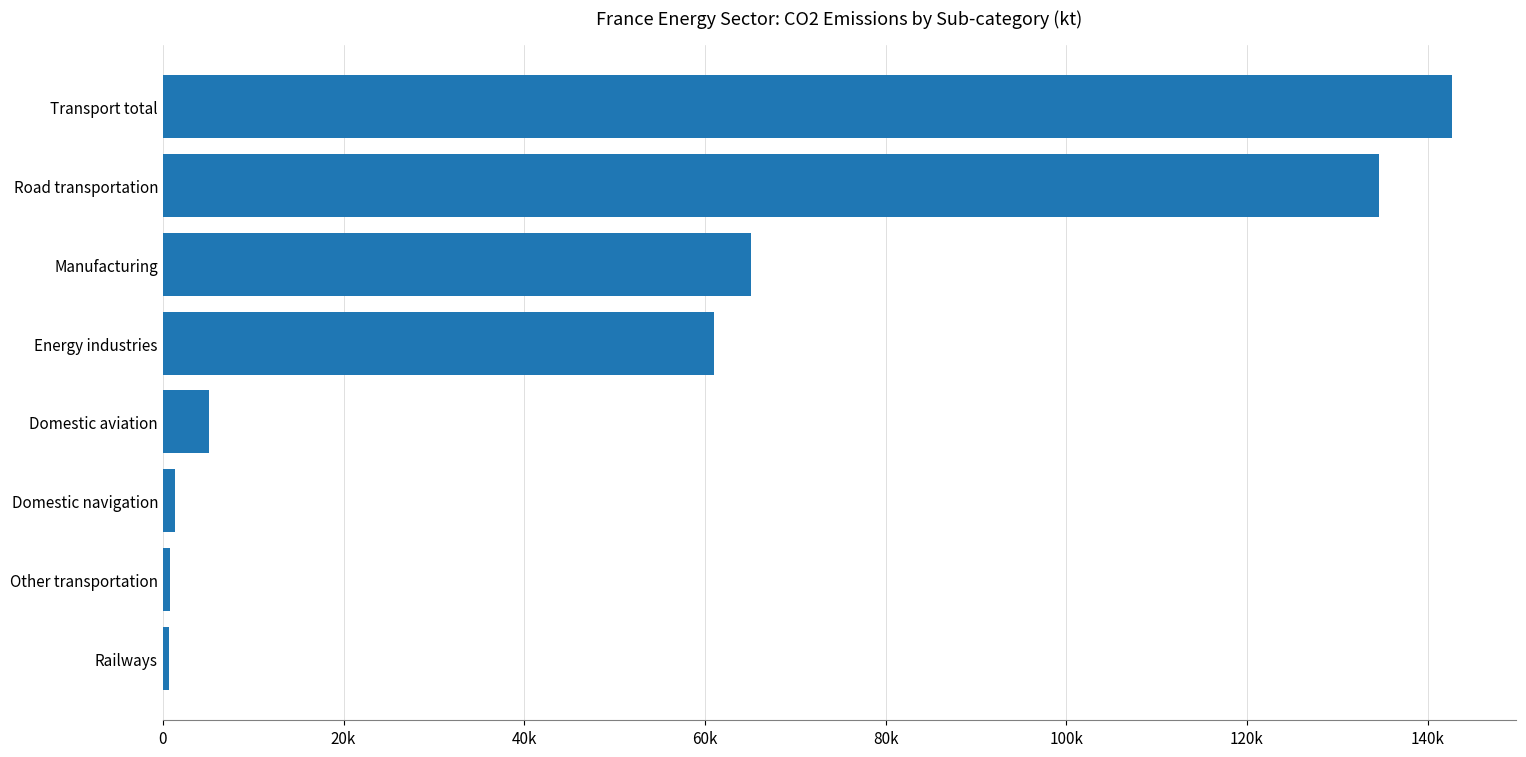

Does the chart contain any negative values?

No